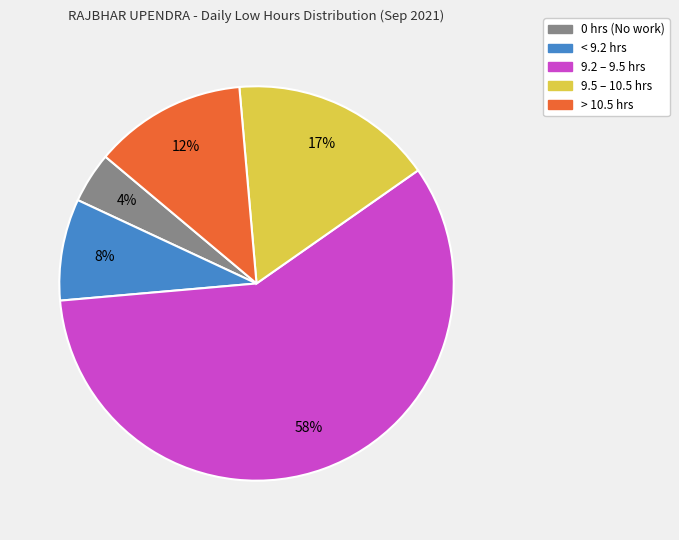

How many slices are in this pie chart?

5